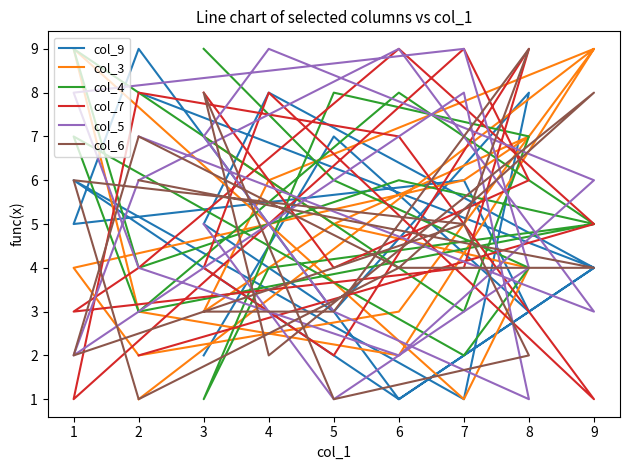

What is the difference between the maximum and minimum values in the col_5 series?

8